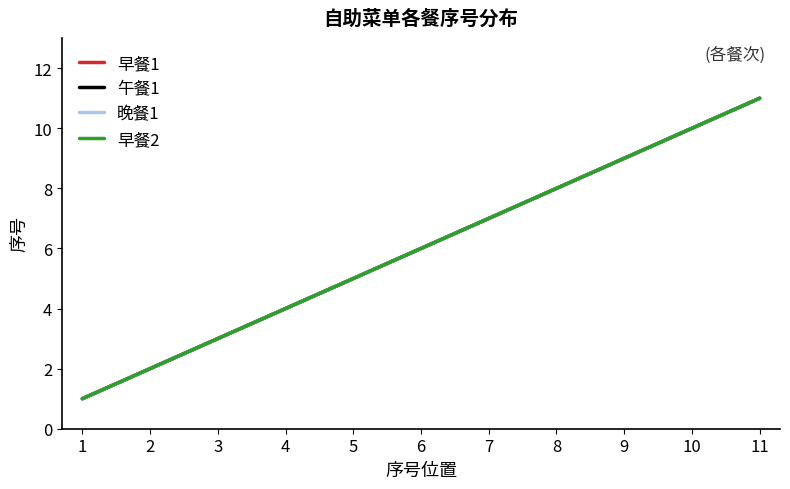

At 3, list the series in order from smallest to largest.

早餐1, 午餐1, 晚餐1, 早餐2